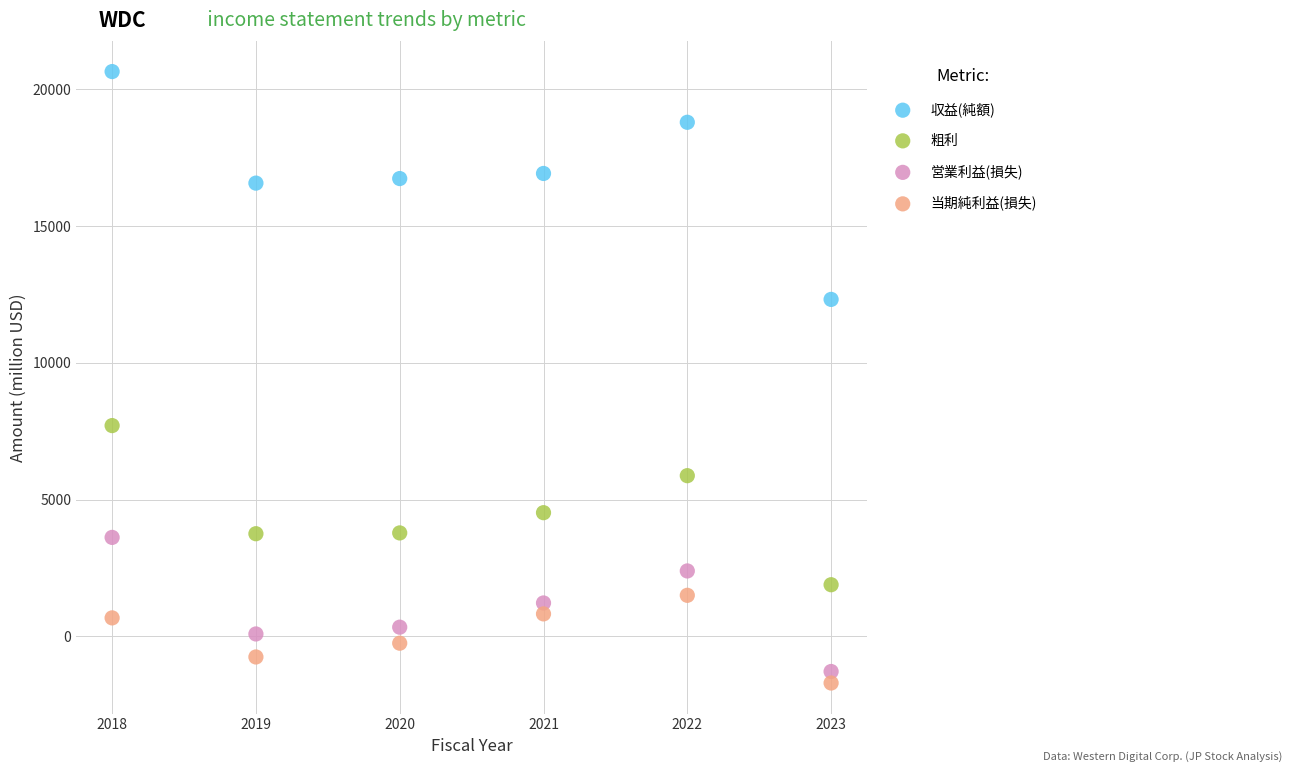

Which series has the widest spread of Y values?

収益(純額)